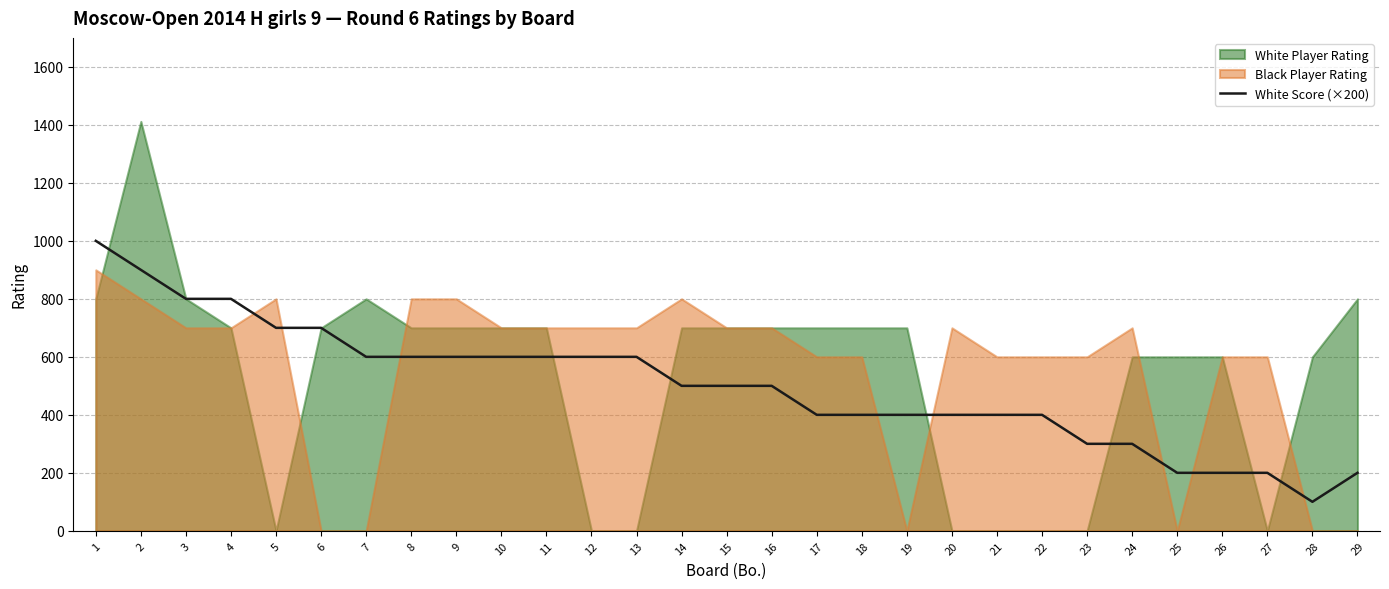

The value of White Score (×200) at 14 is 104. True or false?

False